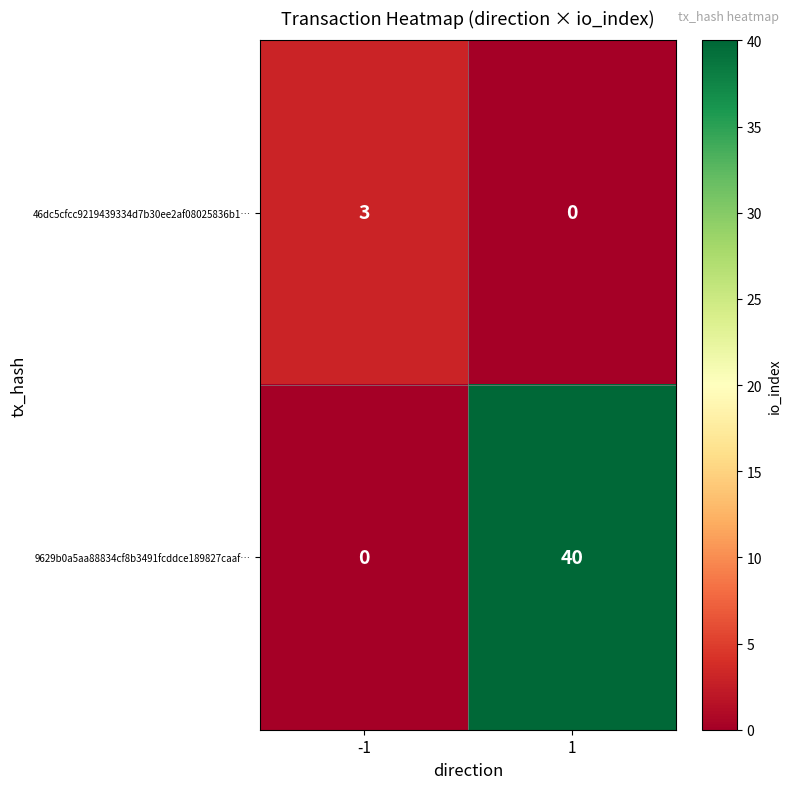

What is the difference between the maximum and minimum values in the 46dc5cfcc9219439334d7b30ee2af08025836b1… series?

3